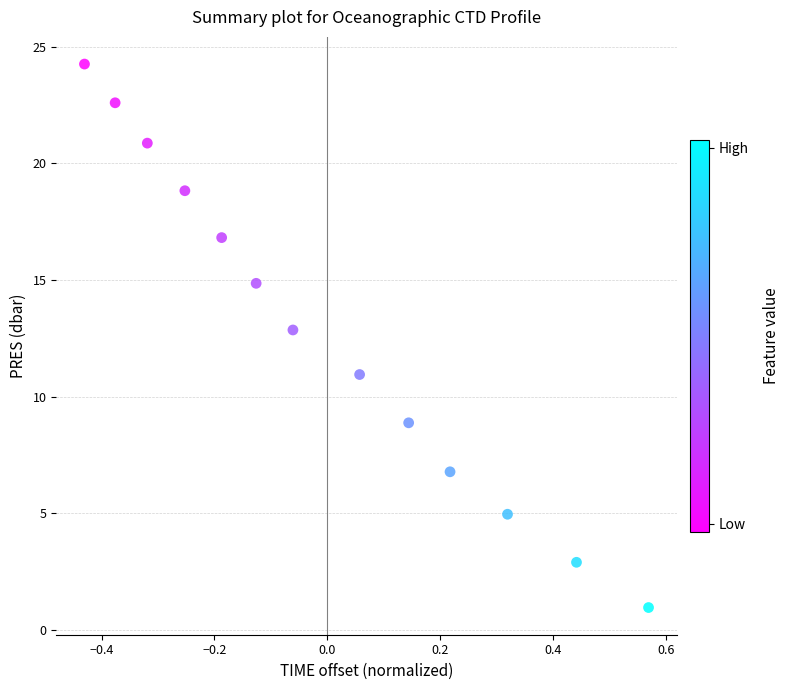

What is the range of X values (max minus min)?

1.0